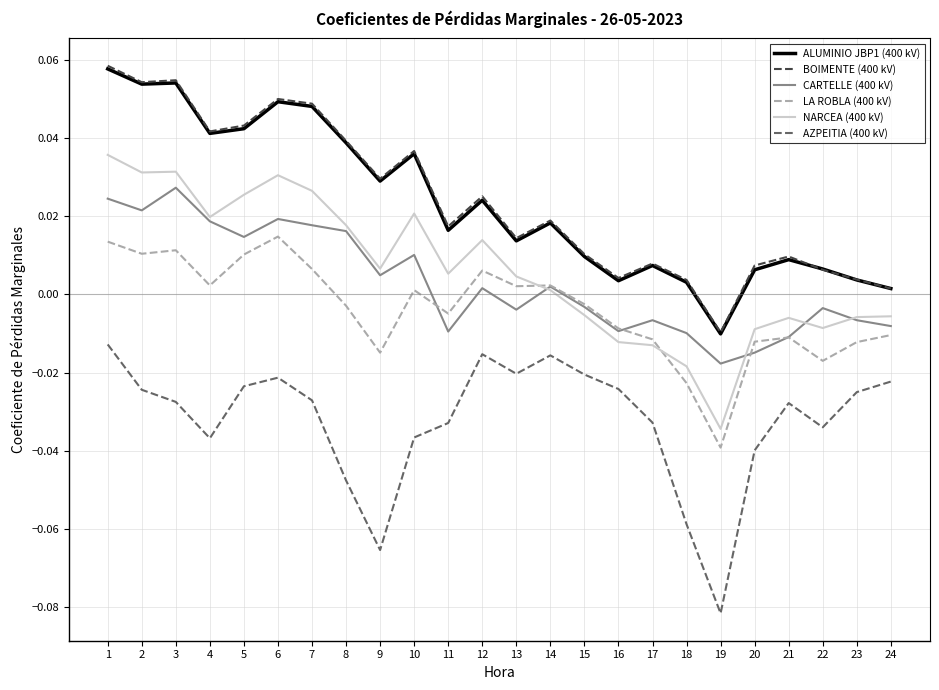

How many interior local valleys does the CARTELLE (400 kV) series have?

7